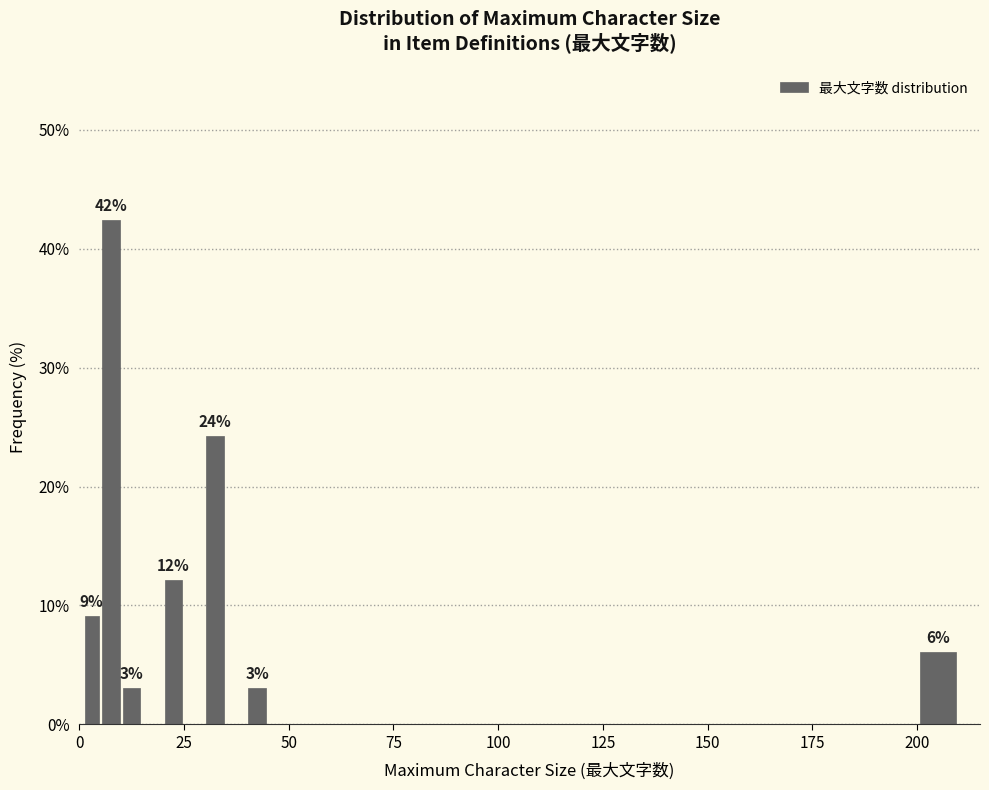

Read against the x-axis, roughly where is the centre of the tallest bar?

10